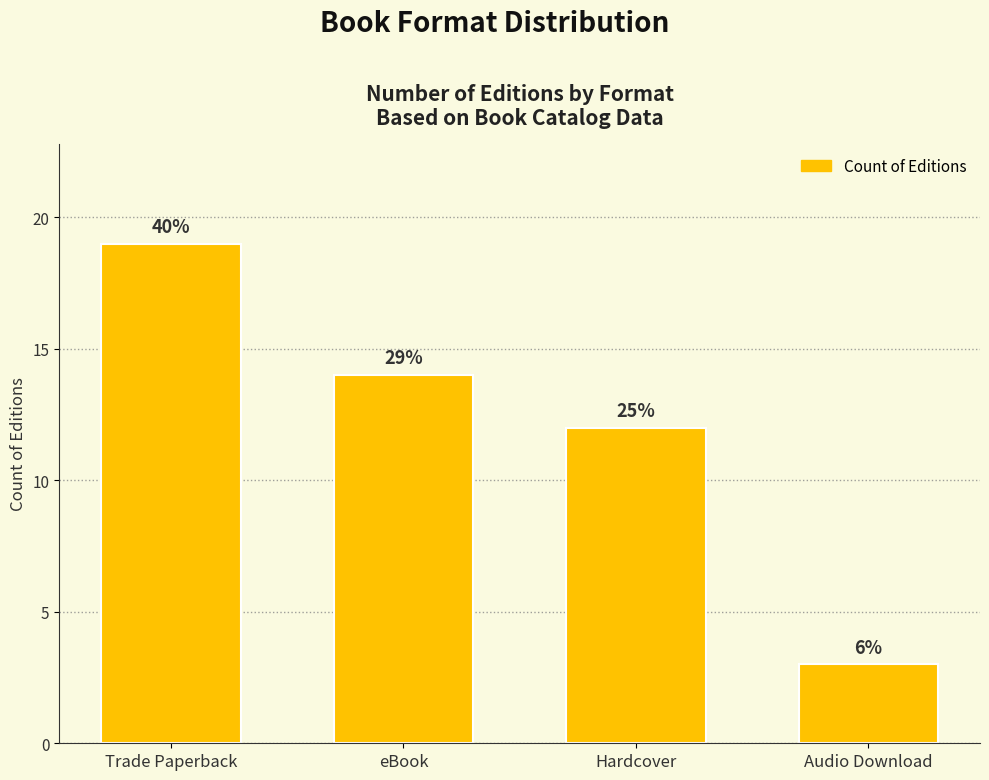

What is the label of the 4th bar from the left?

Audio Download